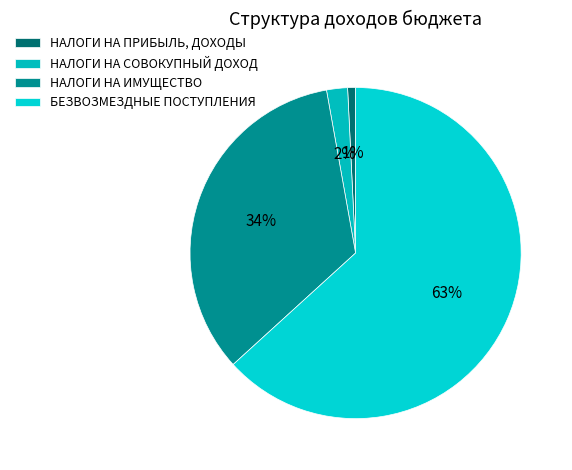

What is the ratio of the value at НАЛОГИ НА СОВОКУПНЫЙ ДОХОД to the value at НАЛОГИ НА ИМУЩЕСТВО?

0.1